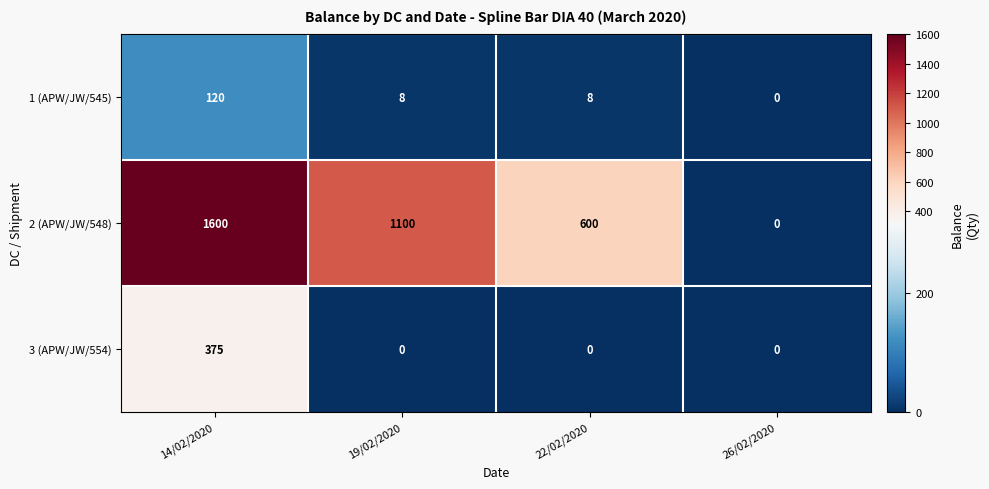

What is the difference between the maximum and minimum values in the 2 (APW/JW/548) series?

1600